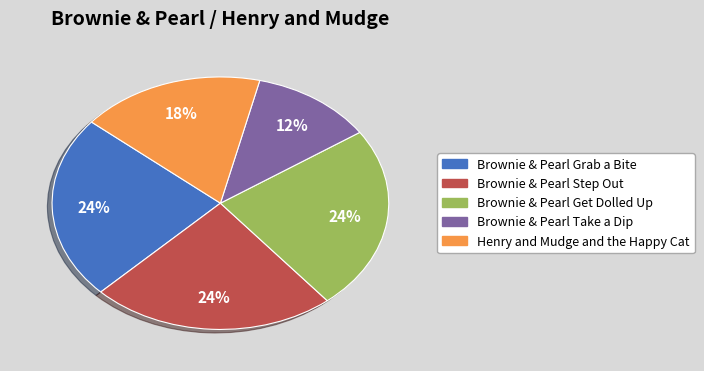

What is the ratio of the value at Brownie & Pearl Take a Dip to the value at Henry and Mudge and the Happy Cat?

0.7